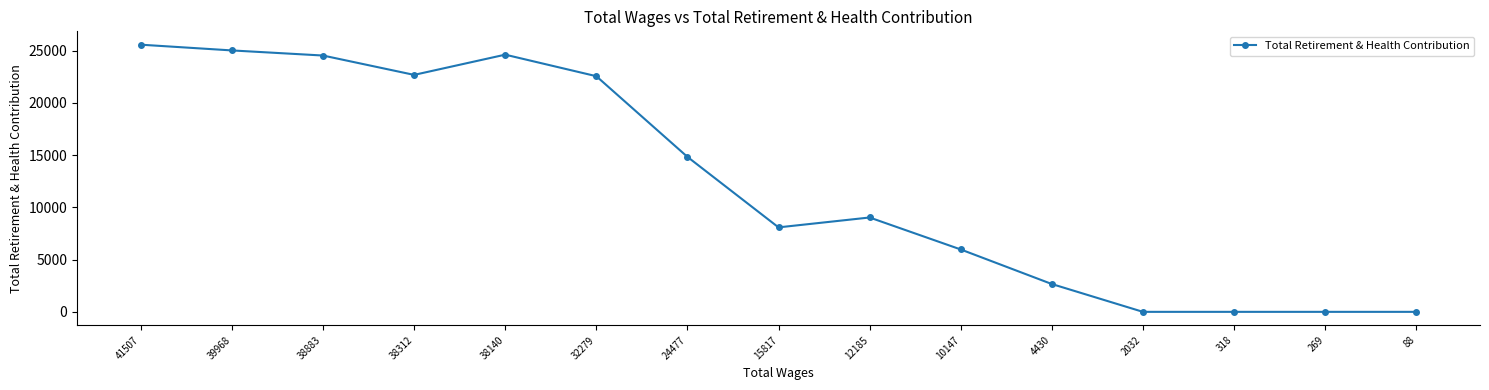

True or false: the data shows 43291 at 38883.

False